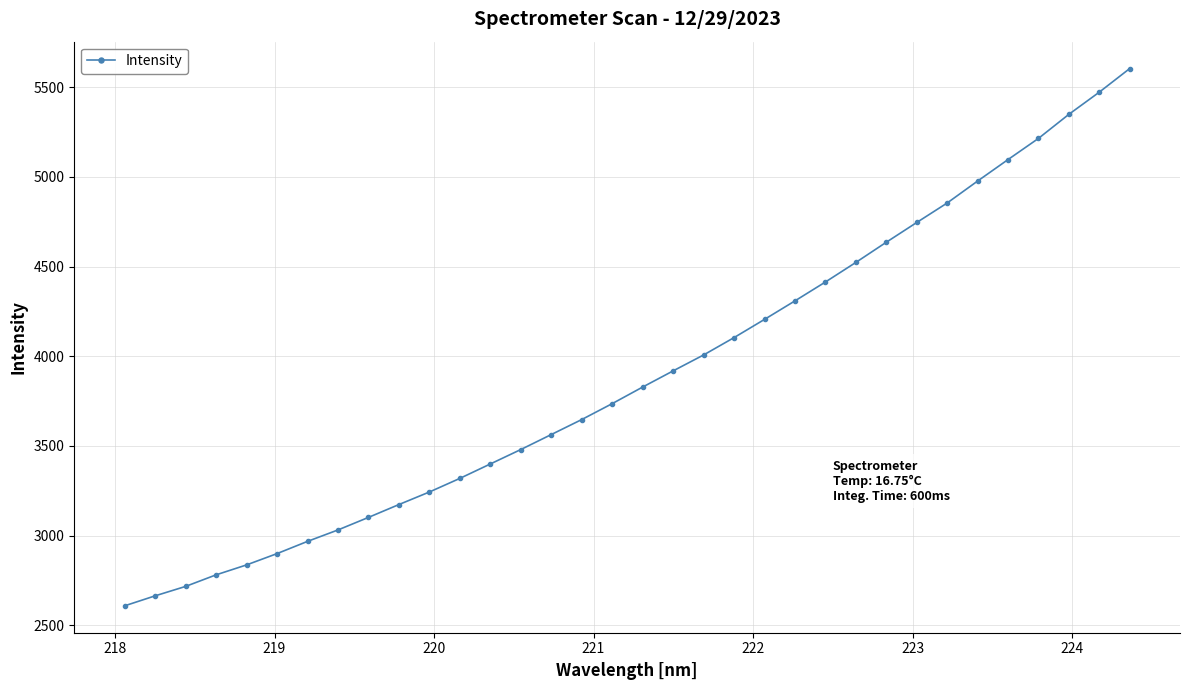

What is the difference between the maximum and minimum values?

2995.9